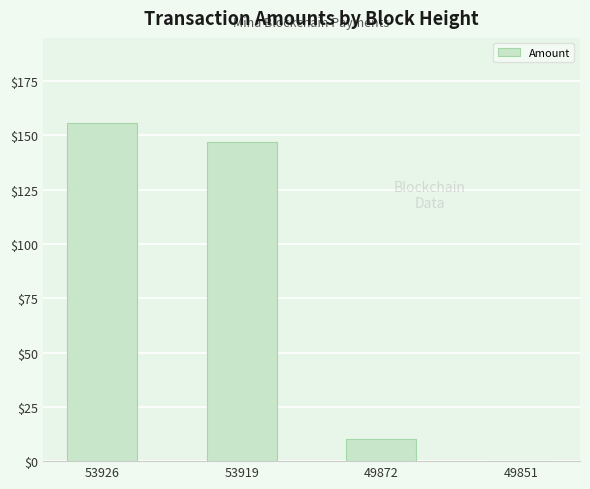

Are the bars horizontal?

No